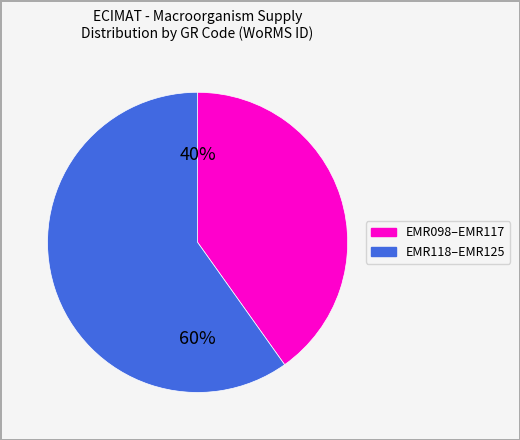

To the nearest percent, what is the difference between the largest and smallest slice percentages?

20%